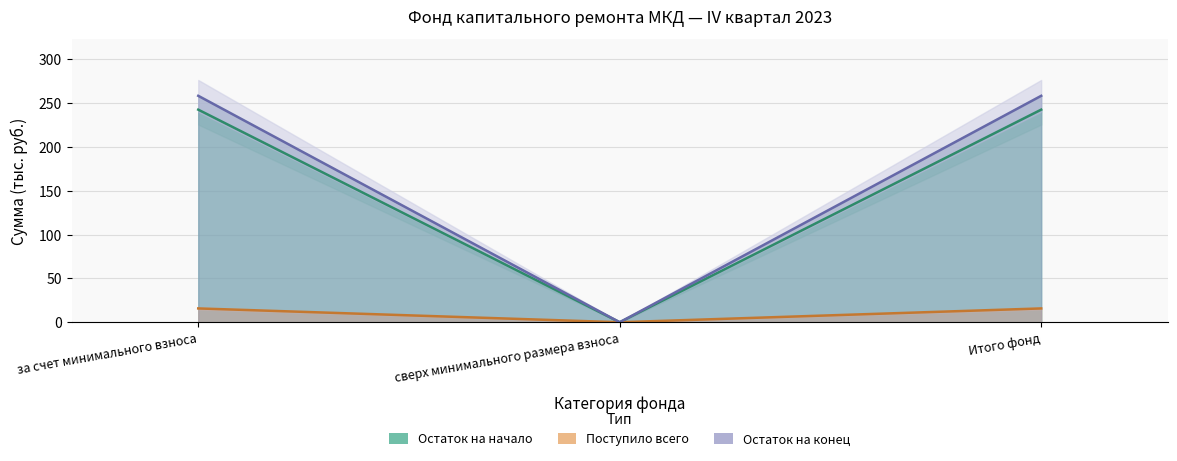

At Итого фонд, list the series in order from smallest to largest.

Остаток на начало, Поступило всего, взносов